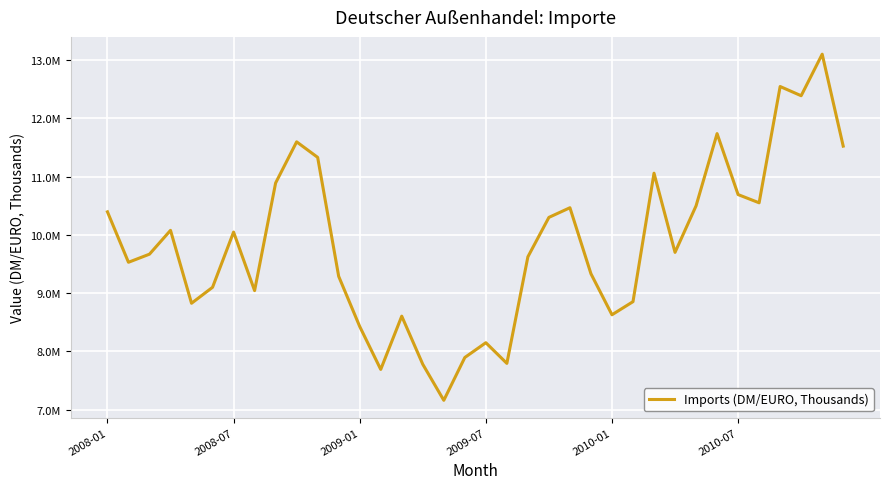

What is the average value?

9840860